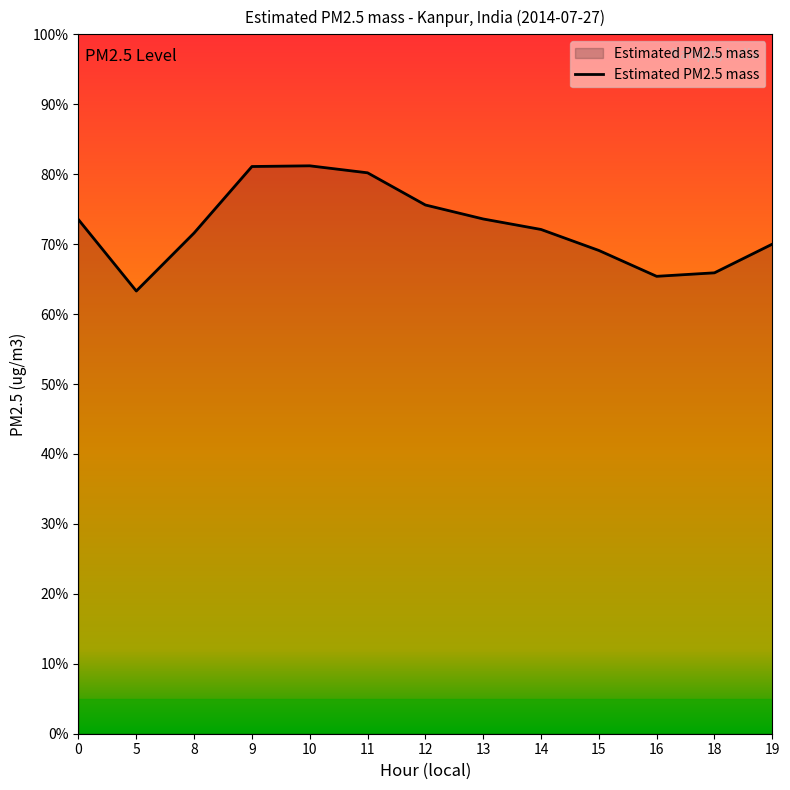

The chart shows a value of 65.4 at 16. True or false?

True